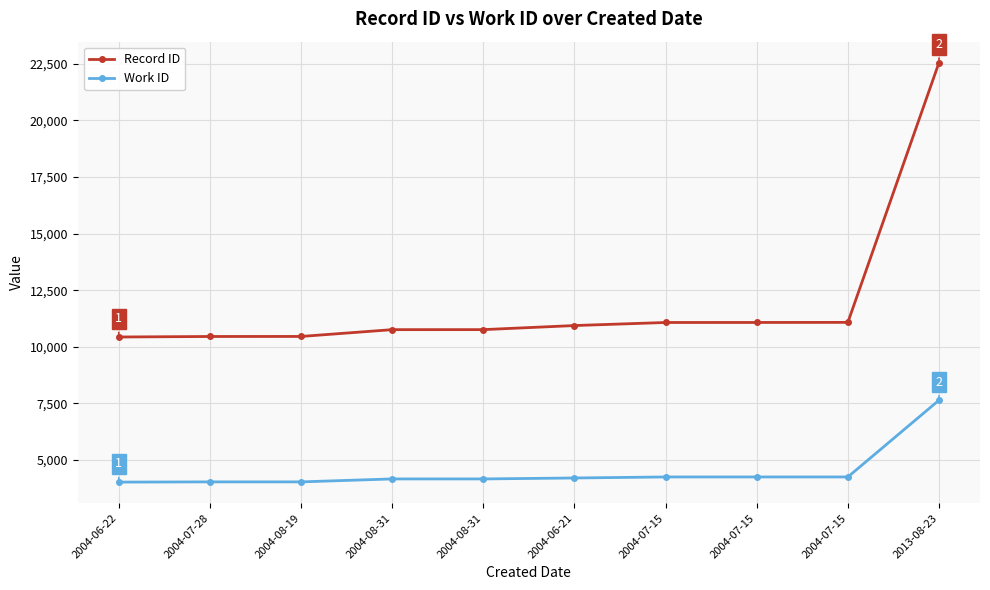

How many lines are shown in the chart?

2